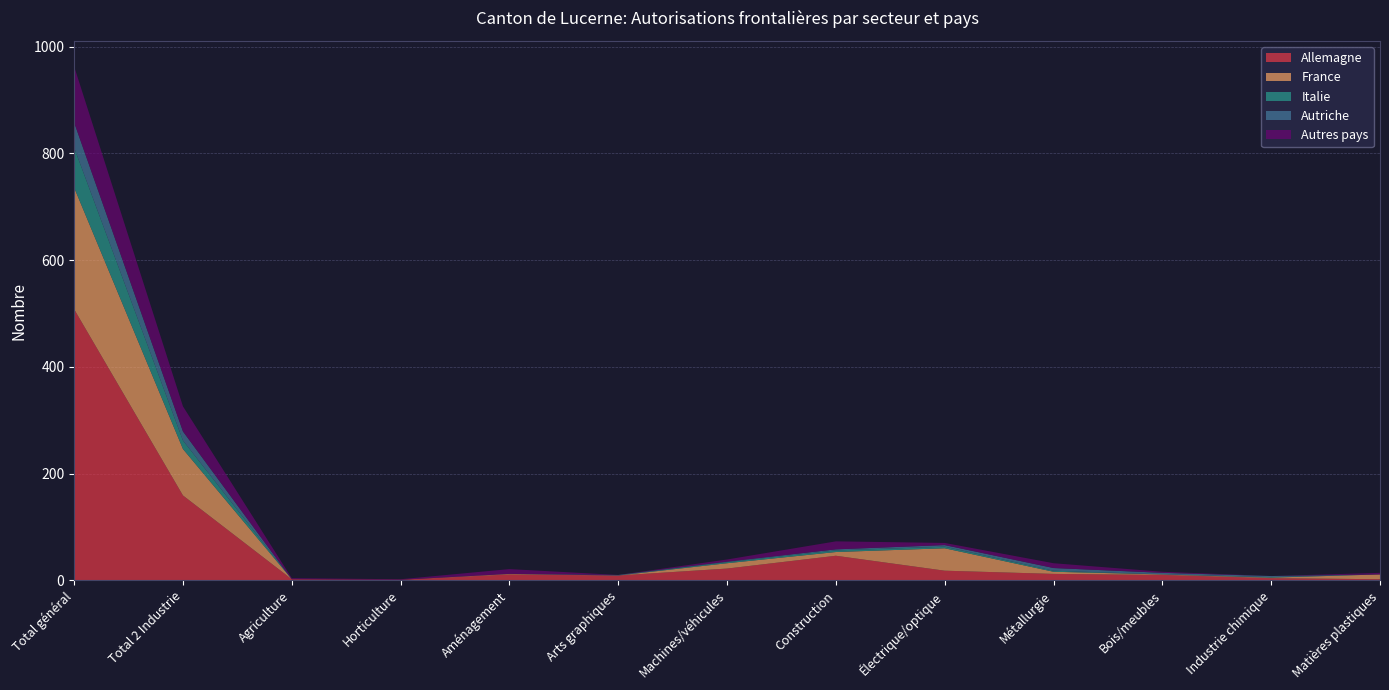

Reading right to left, extract all data points from this chart.

Allemagne: 2	4	10	12	18	46	22	9	11	1	2	159	508
France: 9	1	1	4	42	7	10	0	1	0	0	87	228
Italie: 0	1	0	2	3	3	2	0	0	0	0	16	75
Autriche: 0	2	3	5	3	2	1	1	0	0	0	17	47
Autres pays: 3	0	2	9	4	15	4	0	9	1	2	47	105